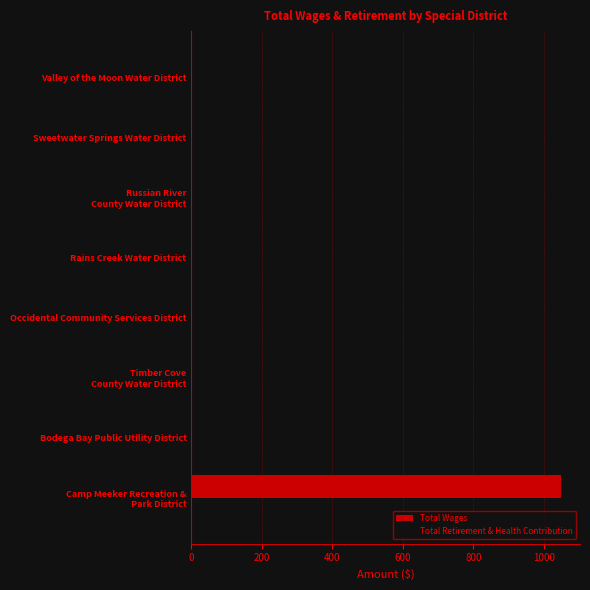

Is it true that the value at Bodega Bay Public Utility District is 0?

True